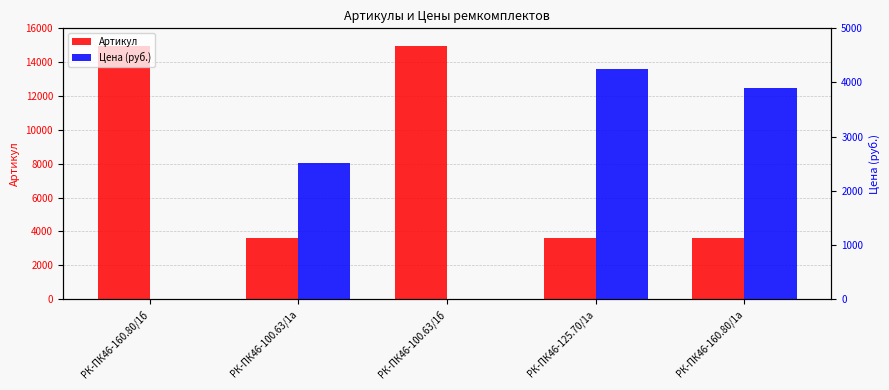

Are the bars horizontal?

No